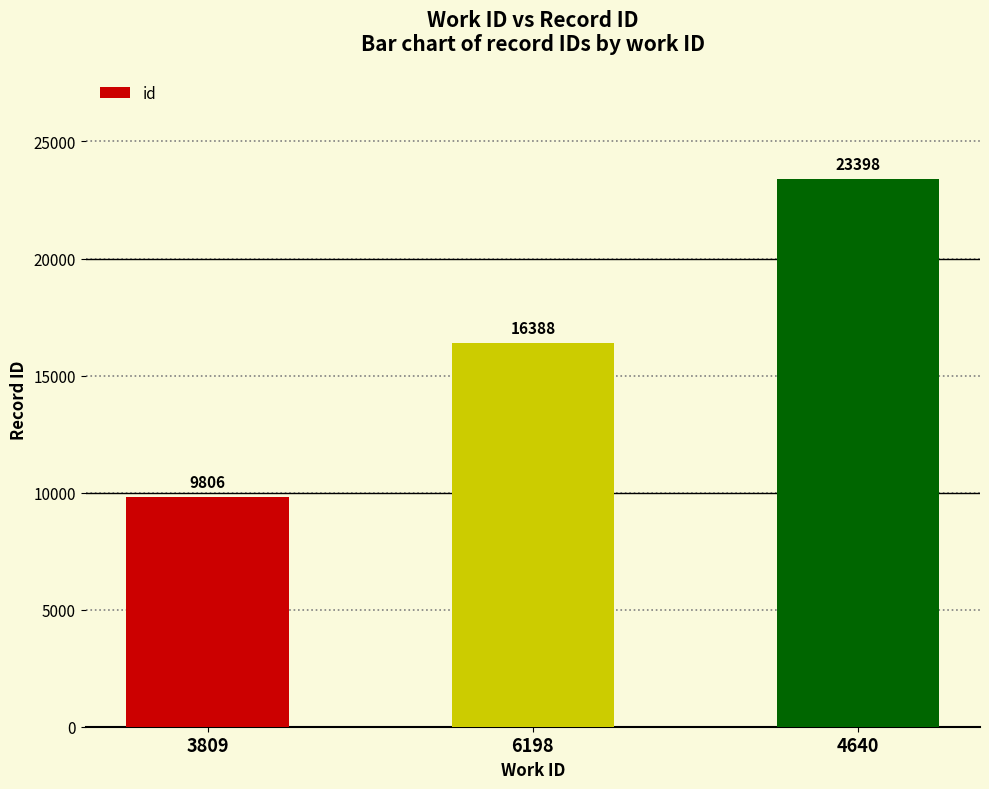

True or false: the data shows 8345 at 6198.

False